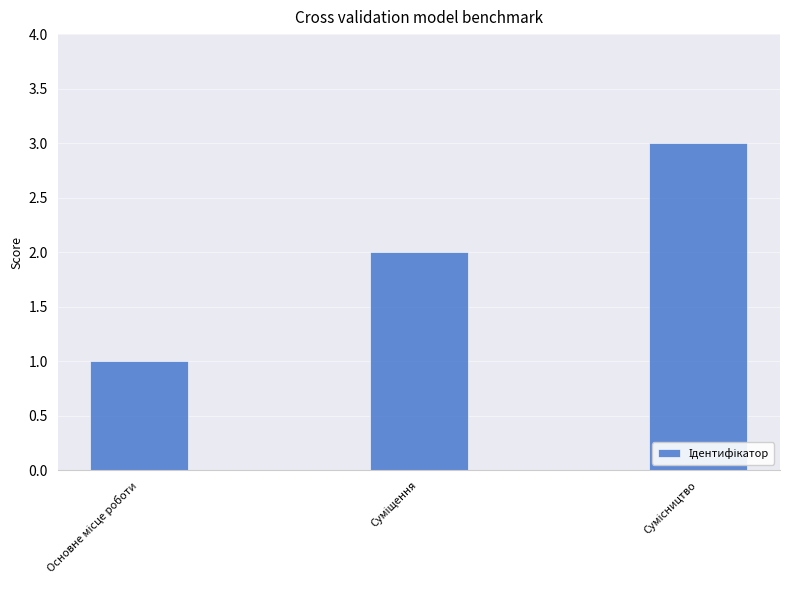

What is the maximum value shown in the chart?

3